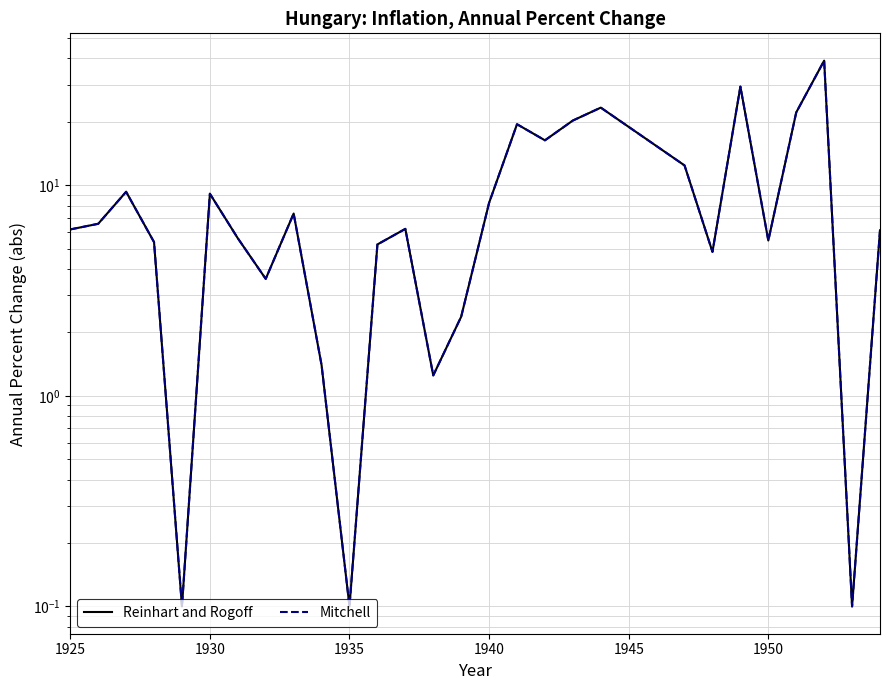

Which series has the largest range (max minus min)?

Reinhart and Rogoff